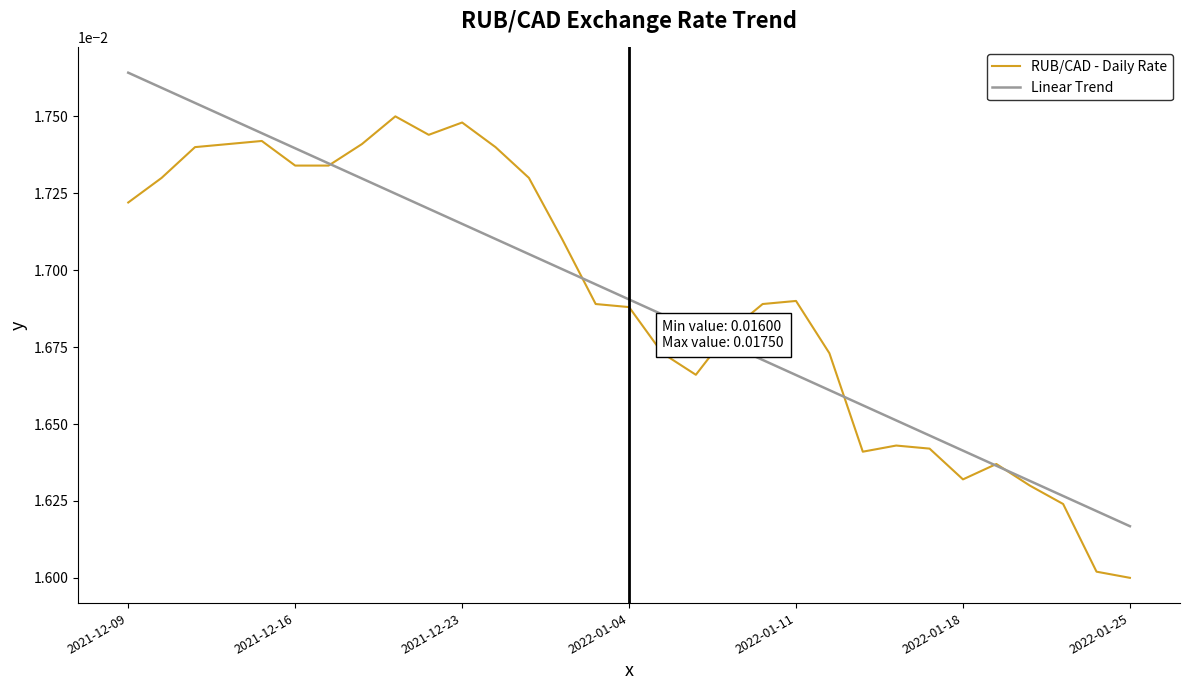

List the series in order of their peak value, highest first.

Linear Trend, RUB/CAD - Daily Rate